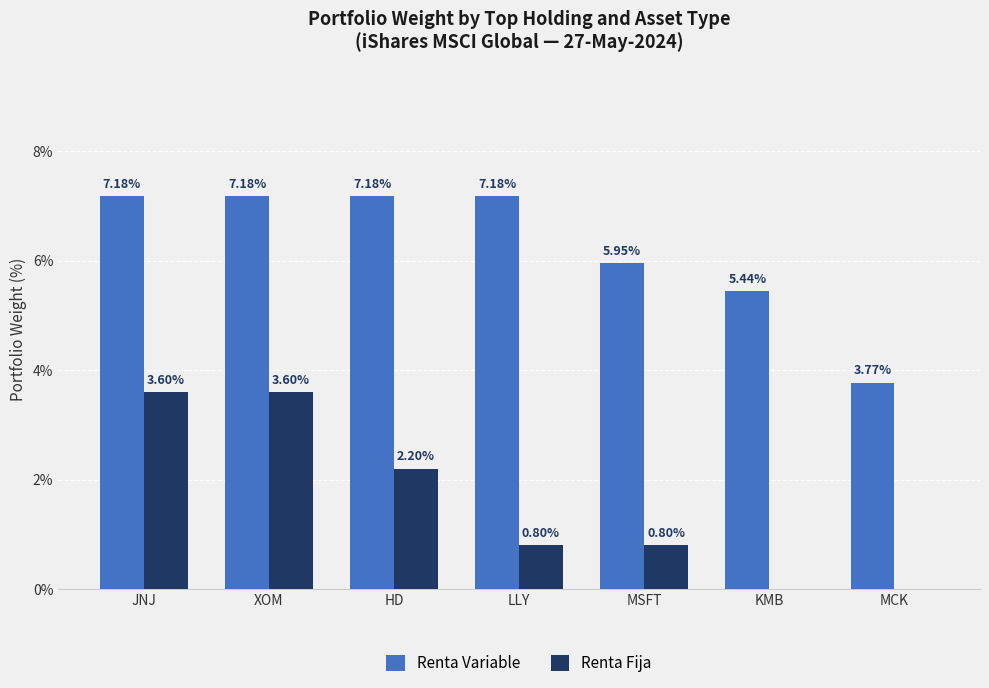

At which label does Renta Variable first exceed 7?

JNJ